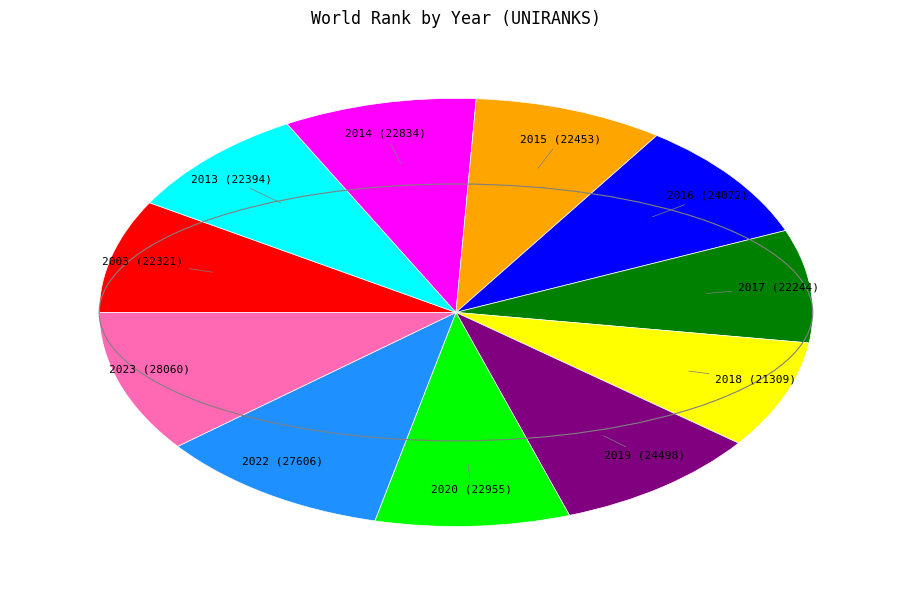

Is there any slice that represents more than half of the pie?

No